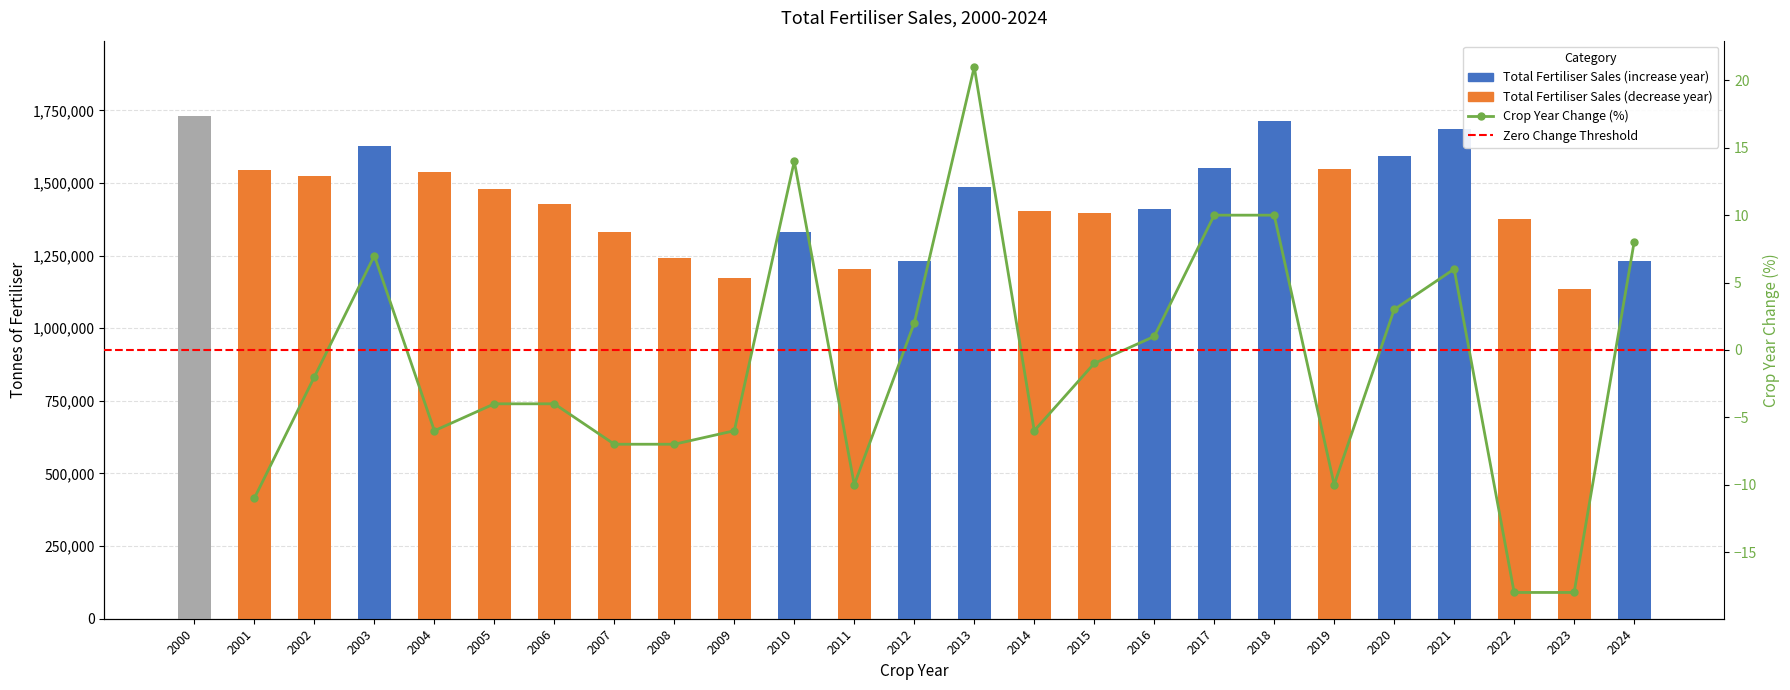

What is the value of the 19th bar from the left?

1714729